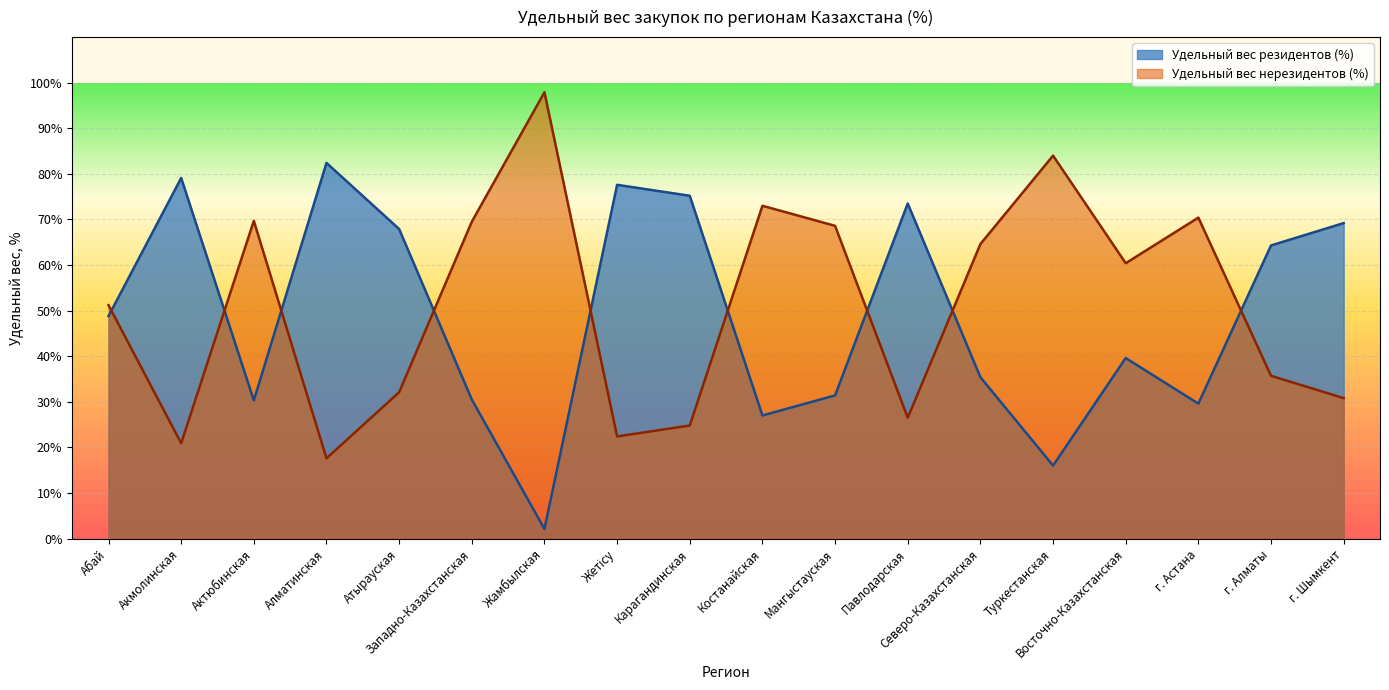

True or false: Удельный вес резидентов (%) has a value of 34.7 at Акмолинская.

False